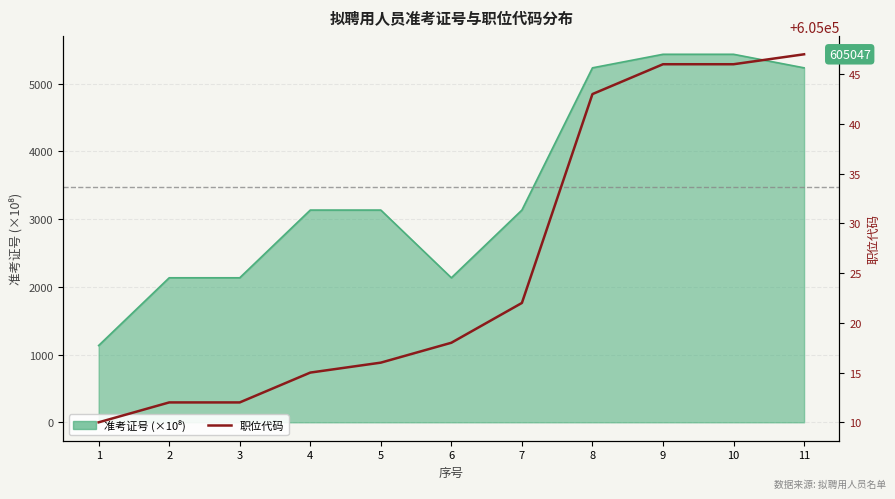

What is the change in value from 10 to 11?

+1